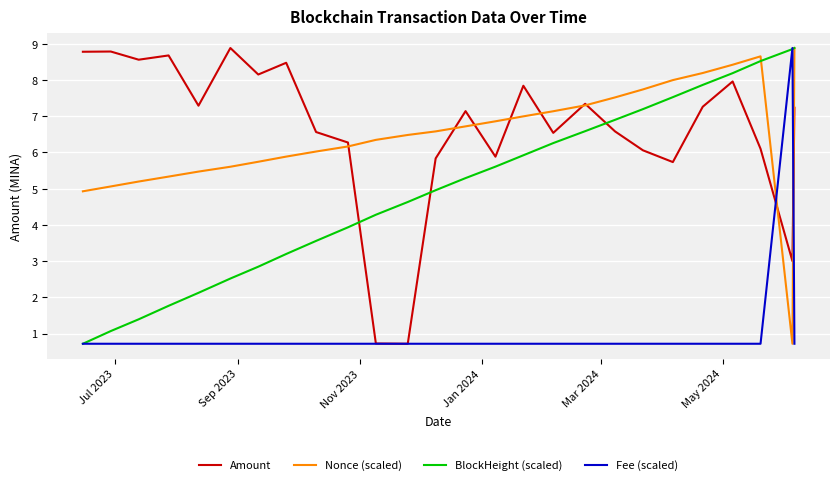

What is the highest value of the BlockHeight (scaled) series?

8.9